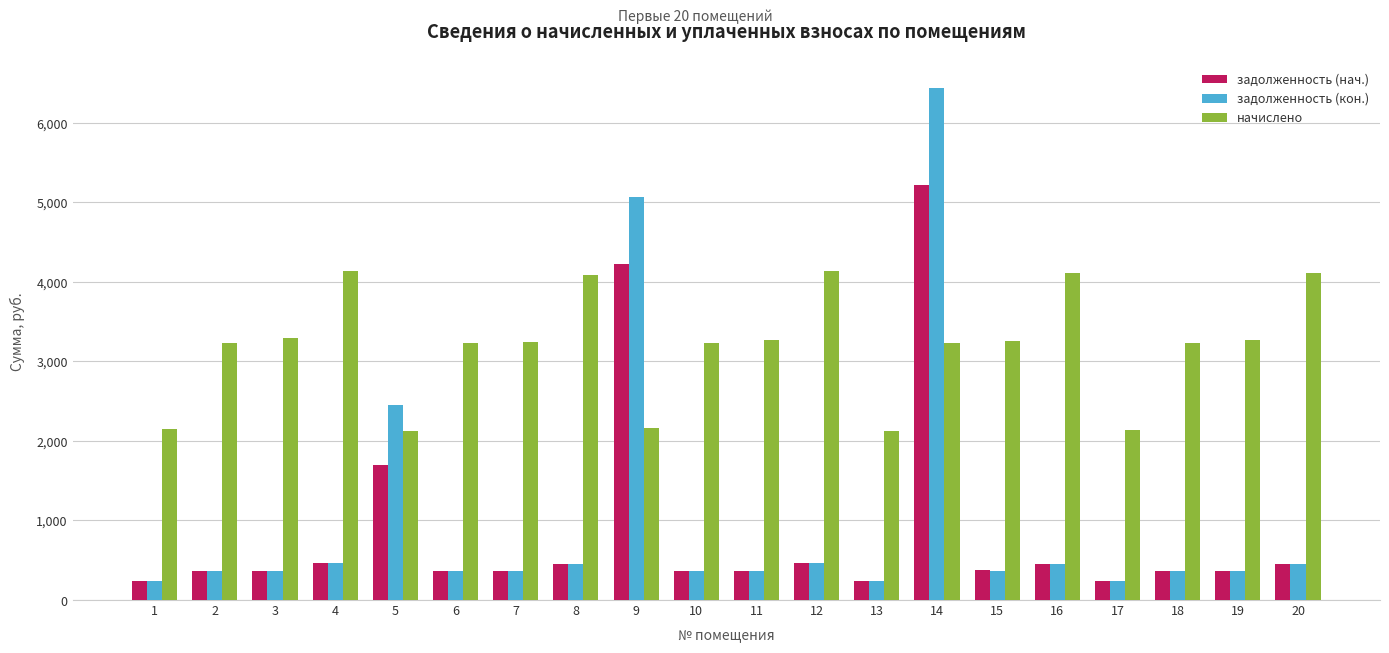

How many bars are there in total?

60